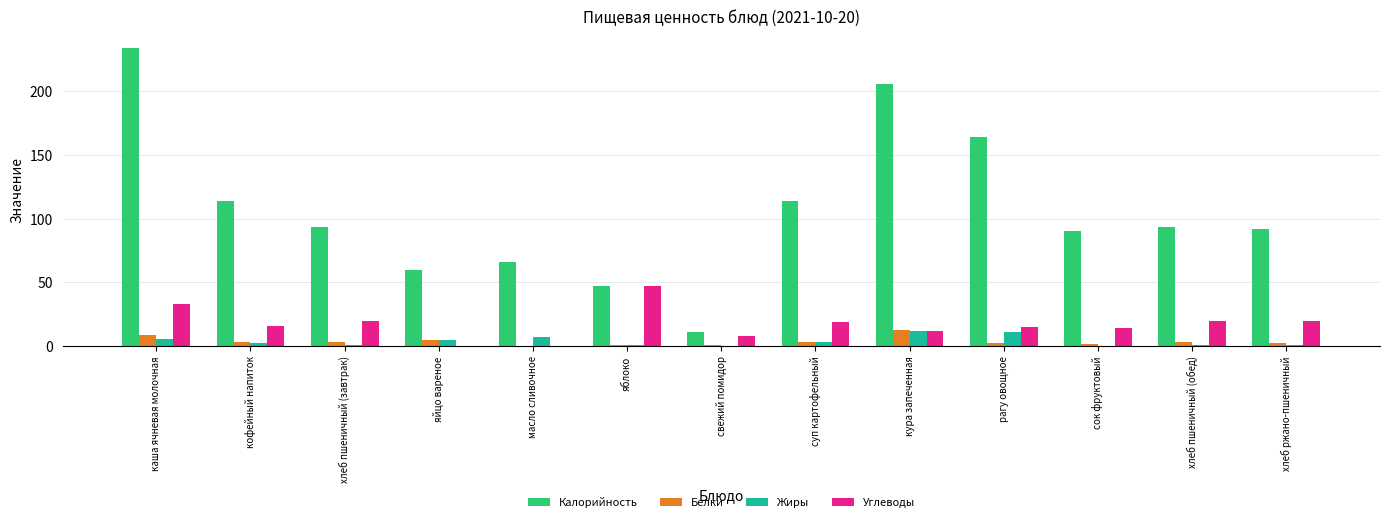

What is the average value of the Белки series?

3.4